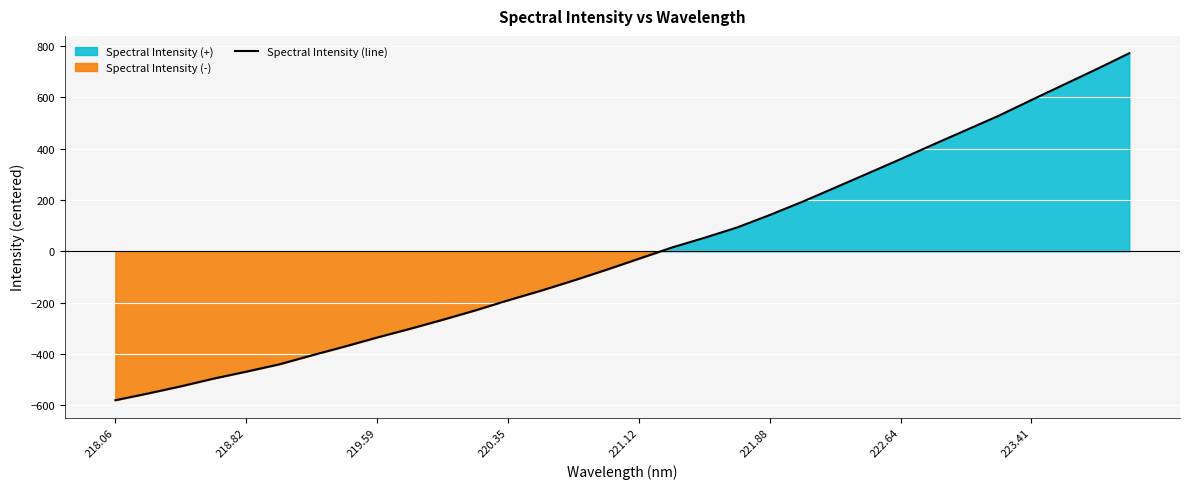

What is the smallest value displayed?

-580.2